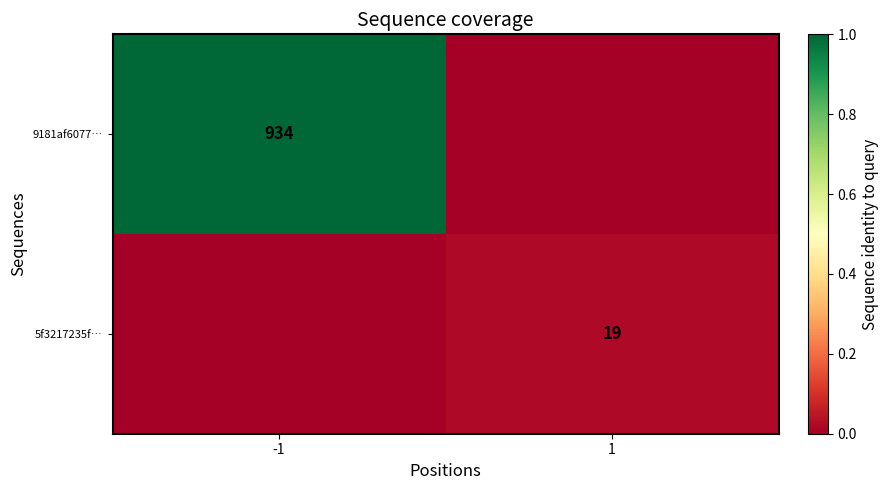

Is it true that 5f3217235f… equals 4 at 1?

False